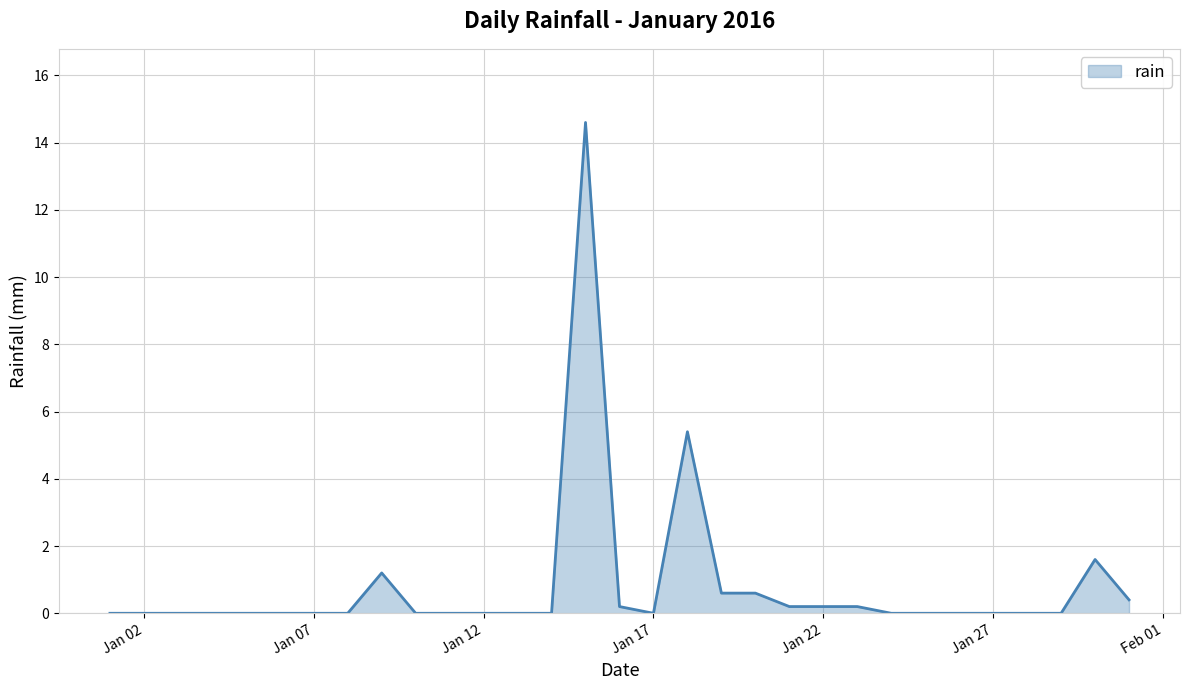

What is the greatest value displayed?

14.6